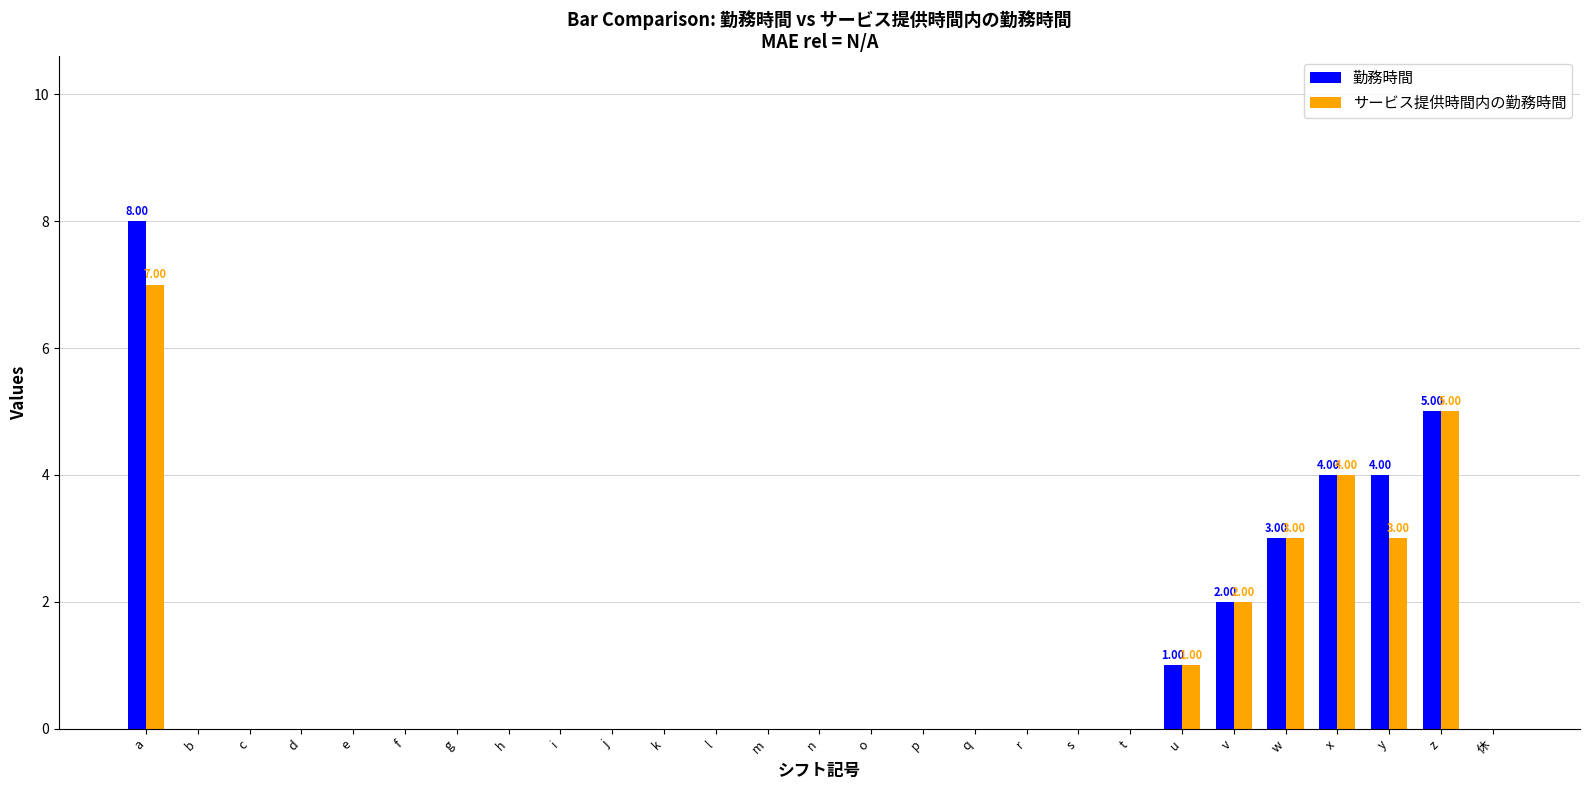

Which category has the highest value across all series?

a